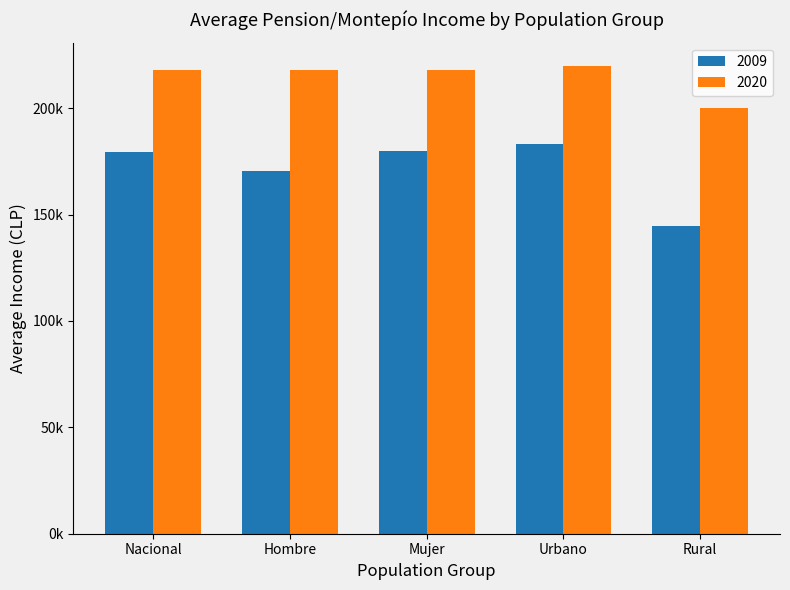

What is the difference between the second highest and minimum values in the 2020 series?

18082.8